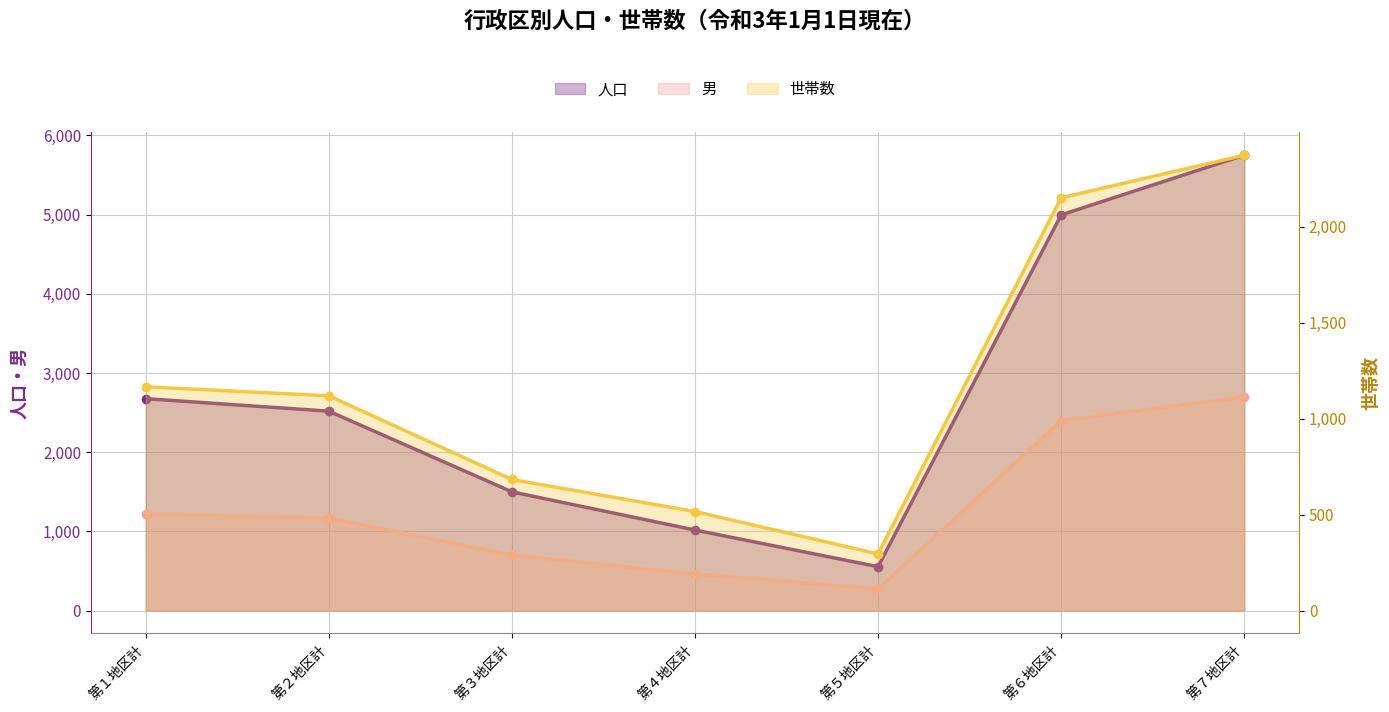

What is the highest value of the 世帯数 series?

2373